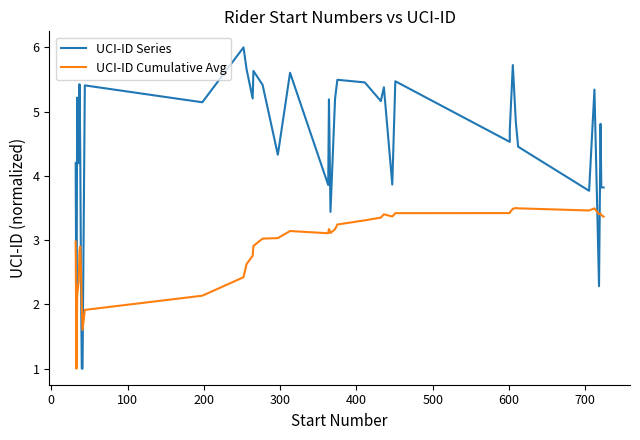

What is the label of the 31st point from the right?

700